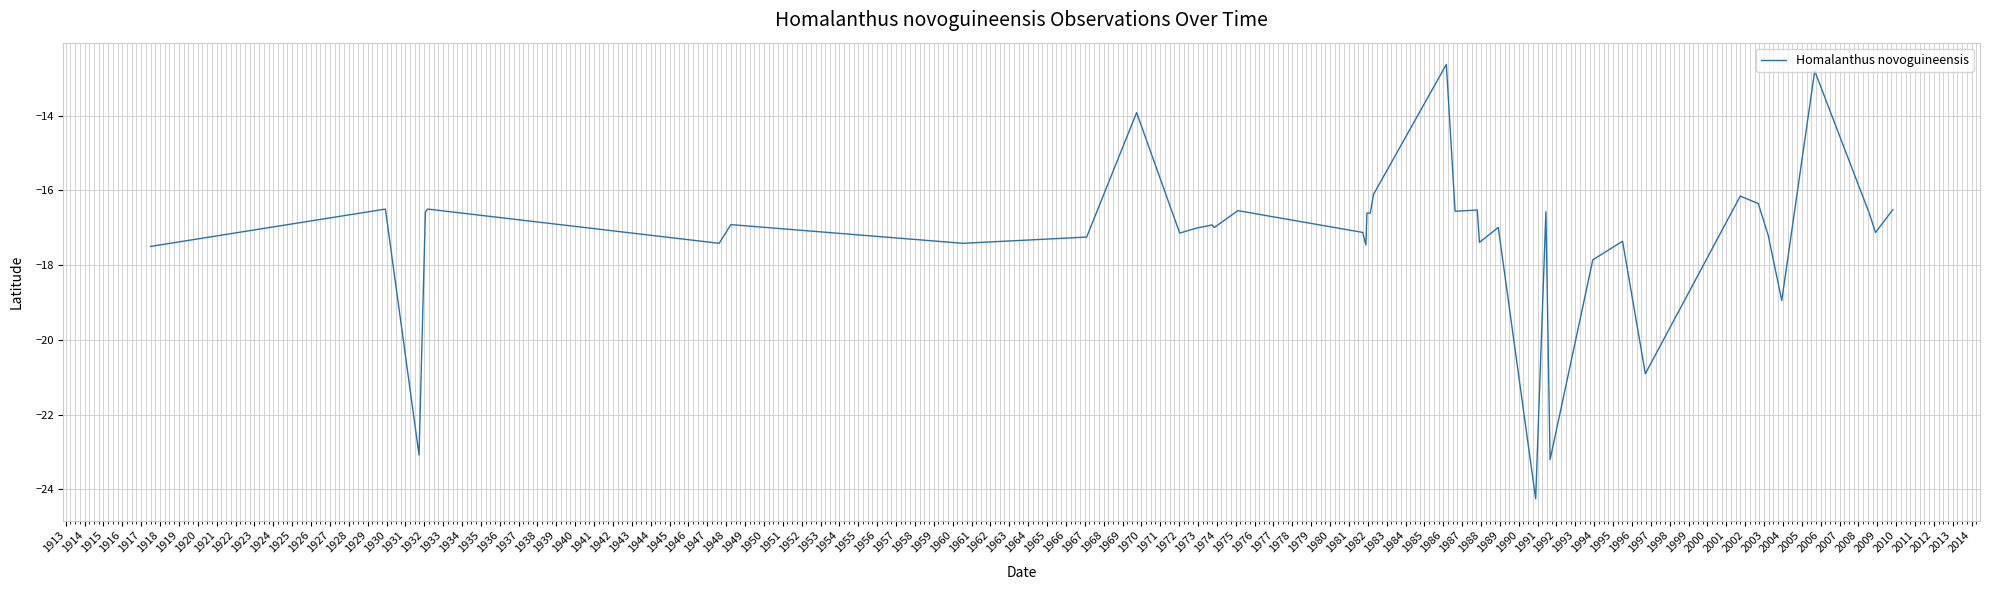

What is the smallest value displayed?

-24.3